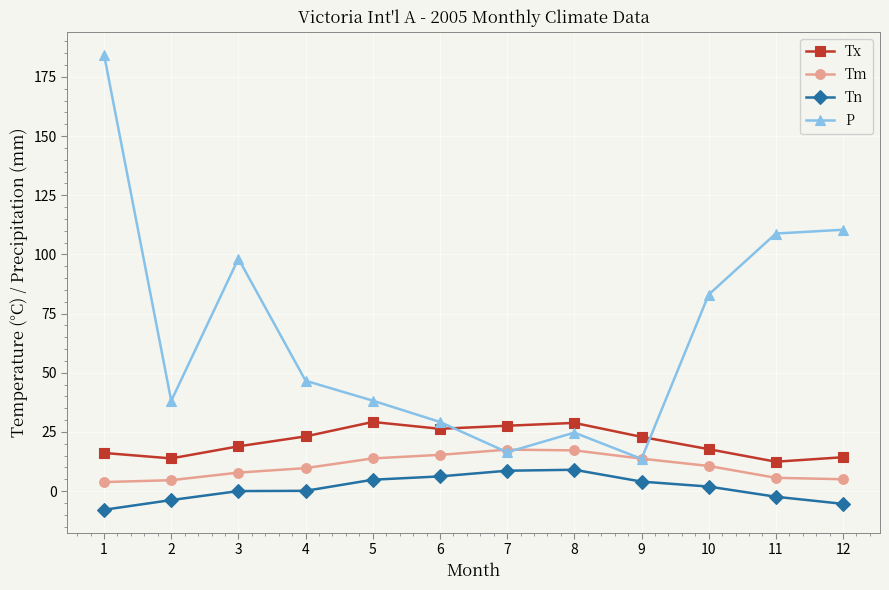

What is the total value across all series at 5?

86.0